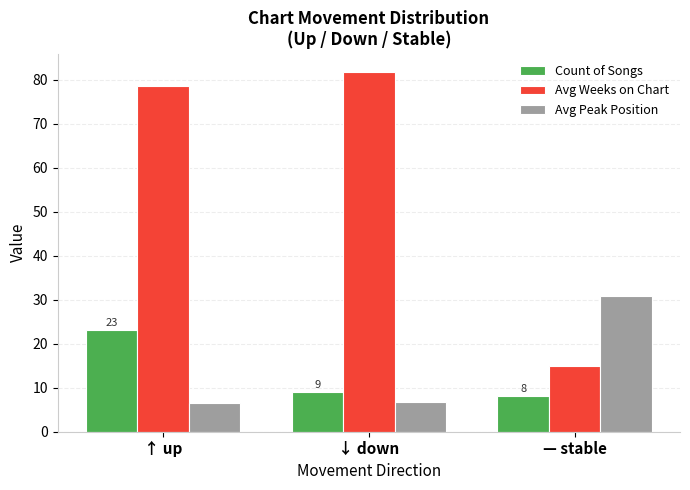

What is the difference between the Avg Weeks on Chart values at ↑ up and ↓ down?

3.3